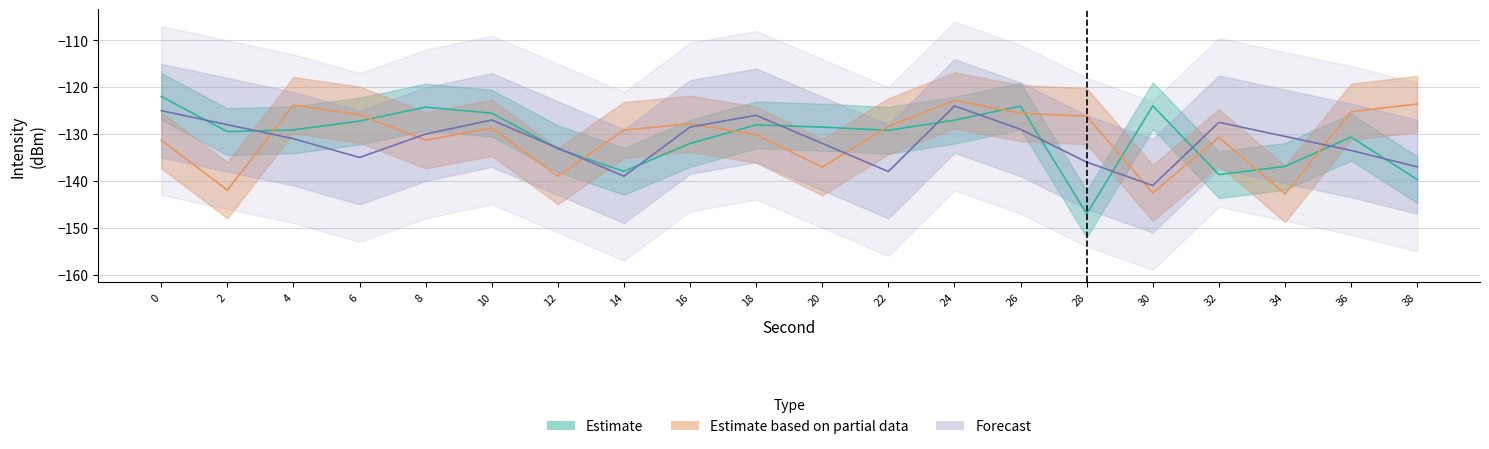

What is the difference between the maximum and minimum values in the Estimate based on partial data series?

20.0